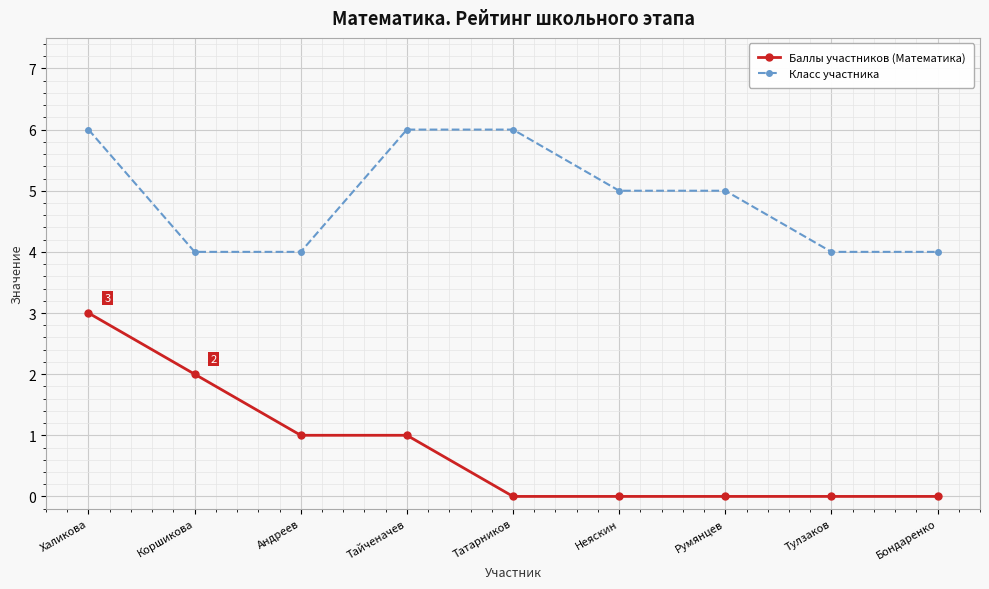

How many data points in Класс участника are less than 5?

4